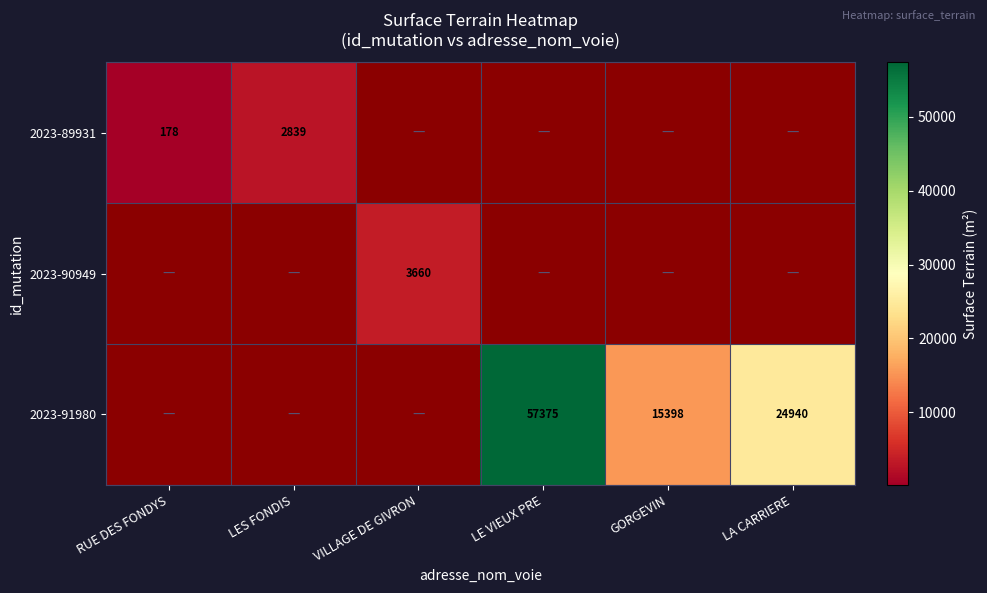

The 2023-89931 series shows 1128 at LES FONDIS. True or false?

False